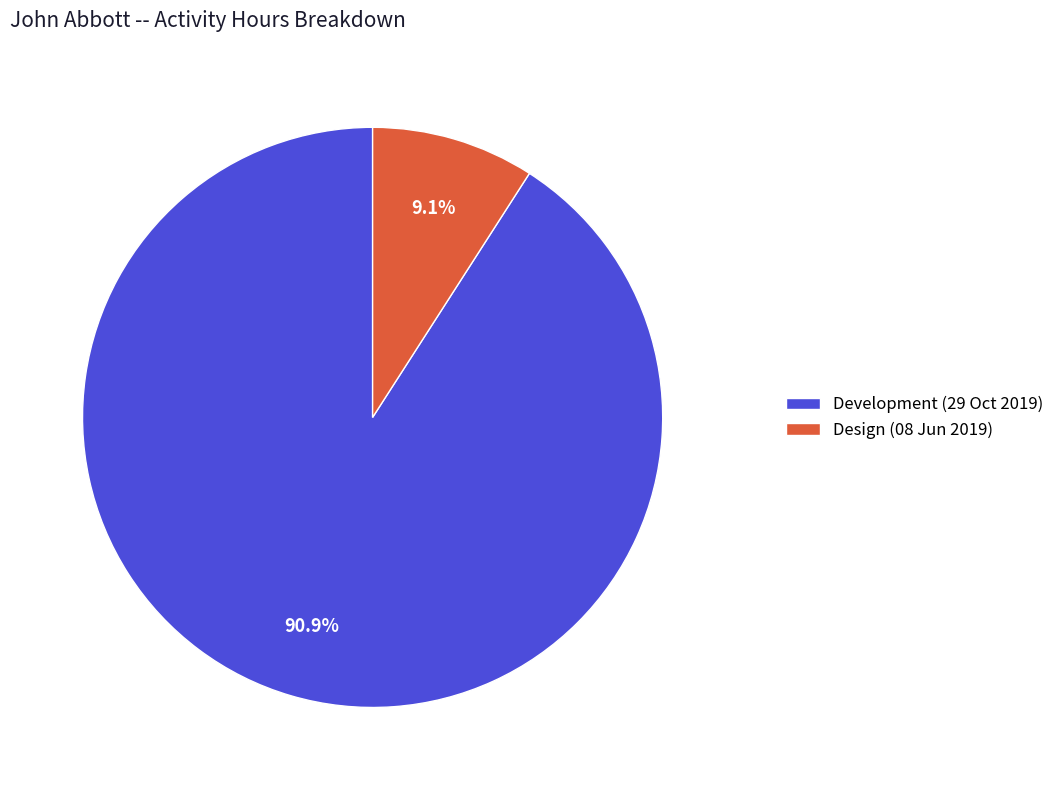

Which category has the biggest portion of the pie?

Development (29 Oct 2019)